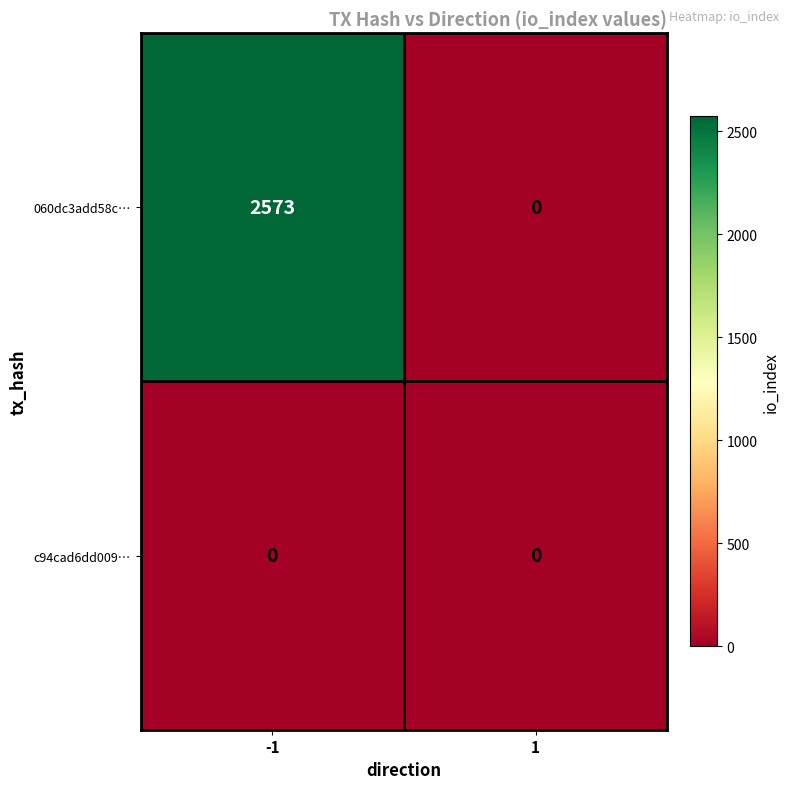

Which label corresponds to the largest value in the chart?

-1